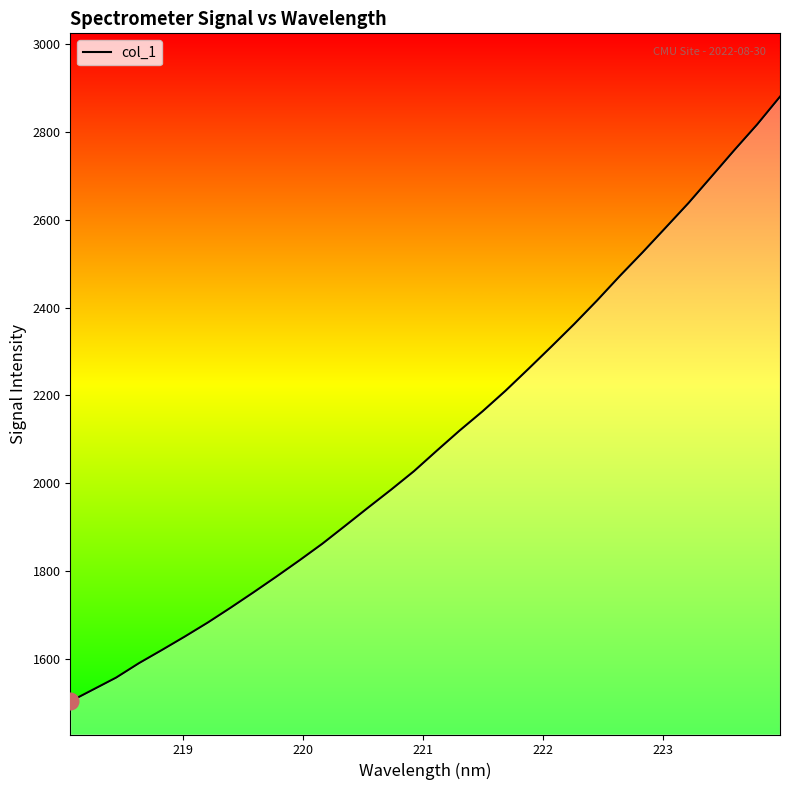

What is the difference between the maximum and second lowest values?

1347.8